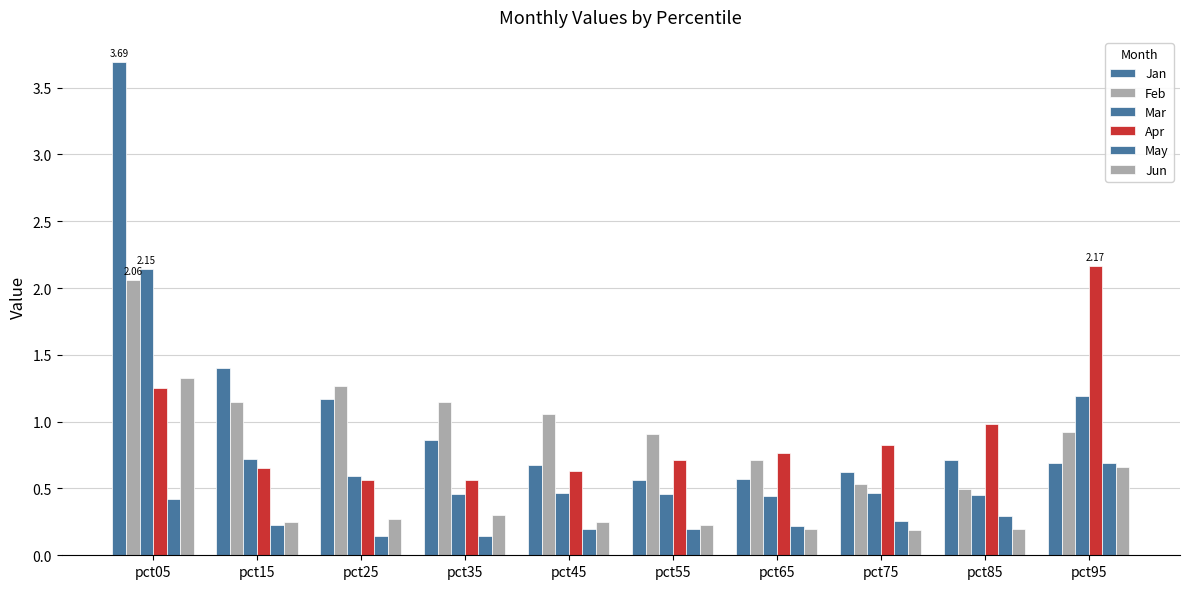

What is the total value across all series at pct05?

10.9